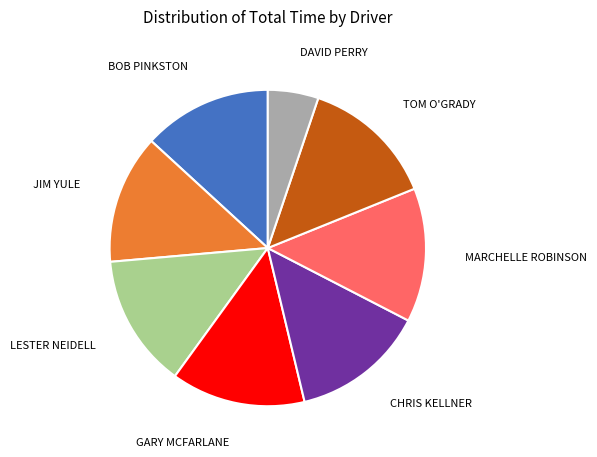

Is there any slice that represents more than half of the pie?

No